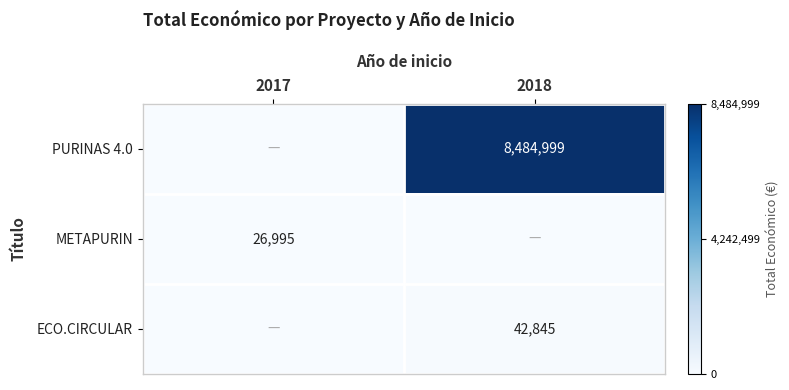

True or false: PURINAS 4.0 has a value of 8484999 at 2018.

True